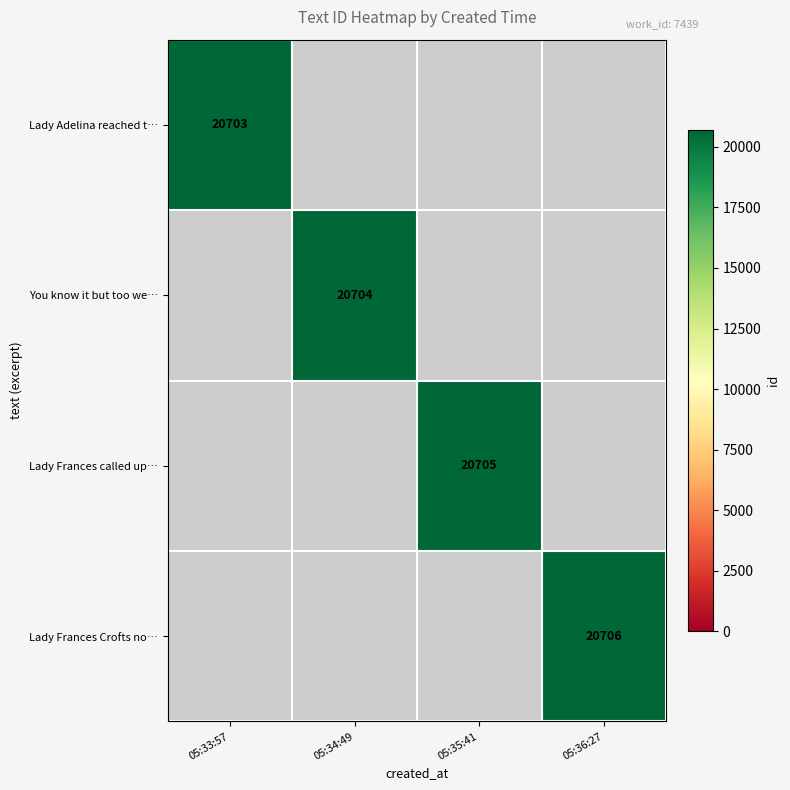

Is it true that Lady Adelina reached t… equals 8160 at 05:33:57?

False